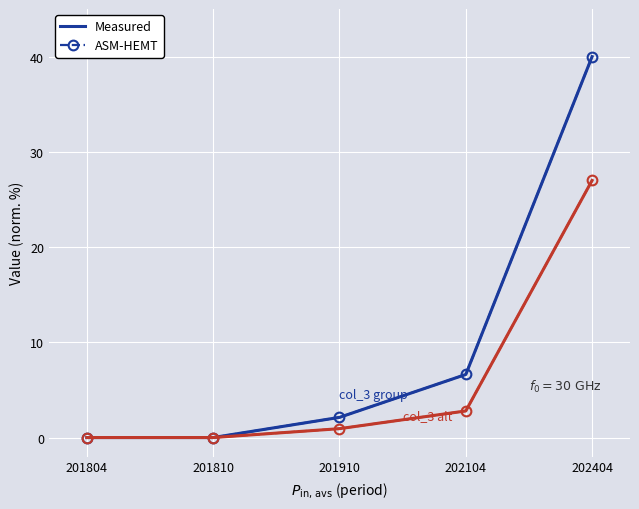

List the series in order of their peak value, highest first.

Measured, ASM-HEMT